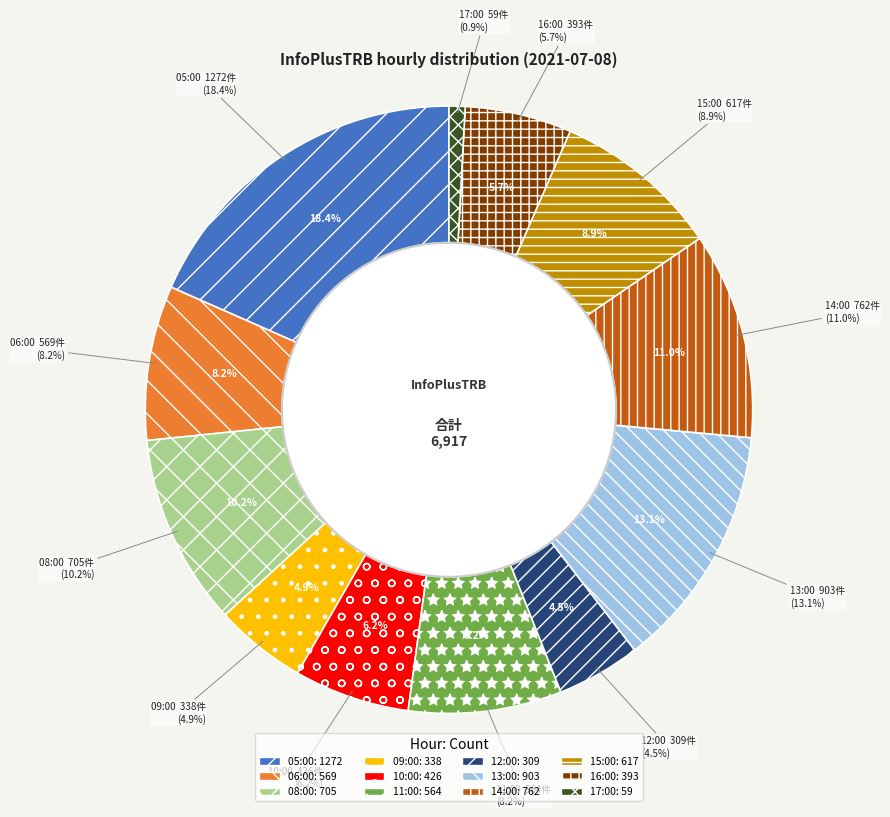

Which slice is the smallest?

17:00